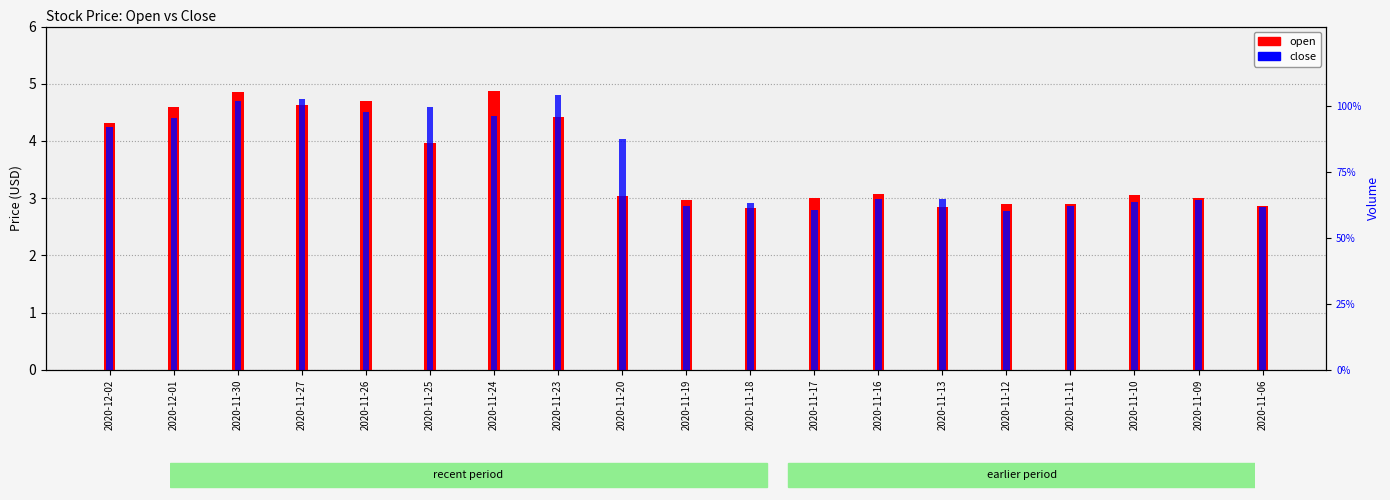

Reading left to right, transcribe all the data shown in this chart.

open: 4.3	4.6	4.9	4.6	4.7	4.0	4.9	4.4	3.0	3.0	2.8	3.0	3.1	2.8	2.9	2.9	3.0	3.0	2.9
close: 4.2	4.4	4.7	4.7	4.5	4.6	4.4	4.8	4.0	2.9	2.9	2.8	3.0	3.0	2.8	2.9	2.9	3.0	2.9